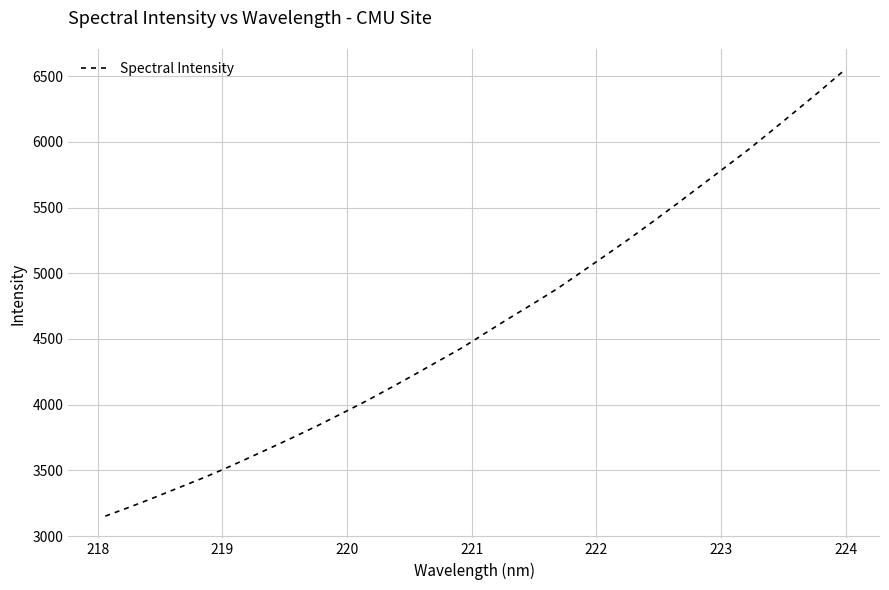

What is the smallest value displayed?

3152.1